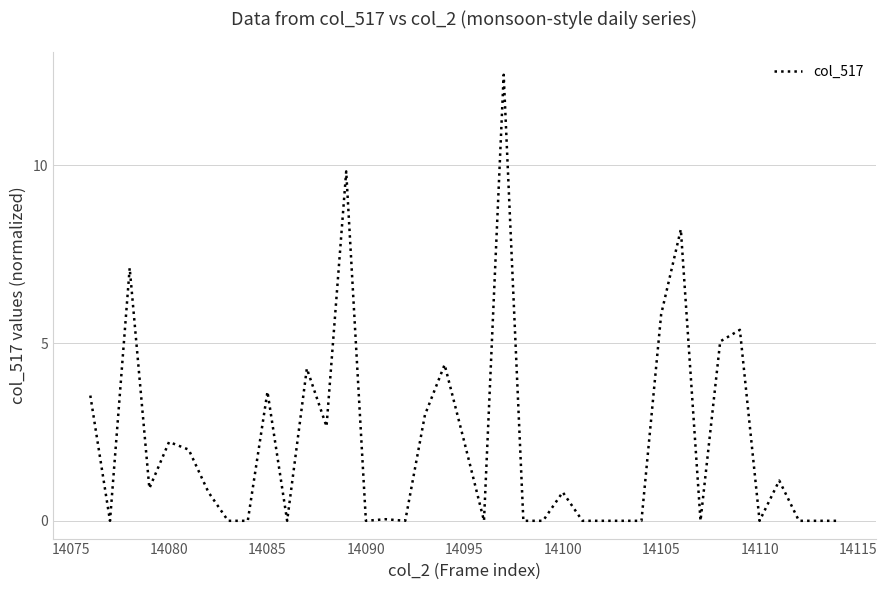

What is the maximum value shown in the chart?

12.5